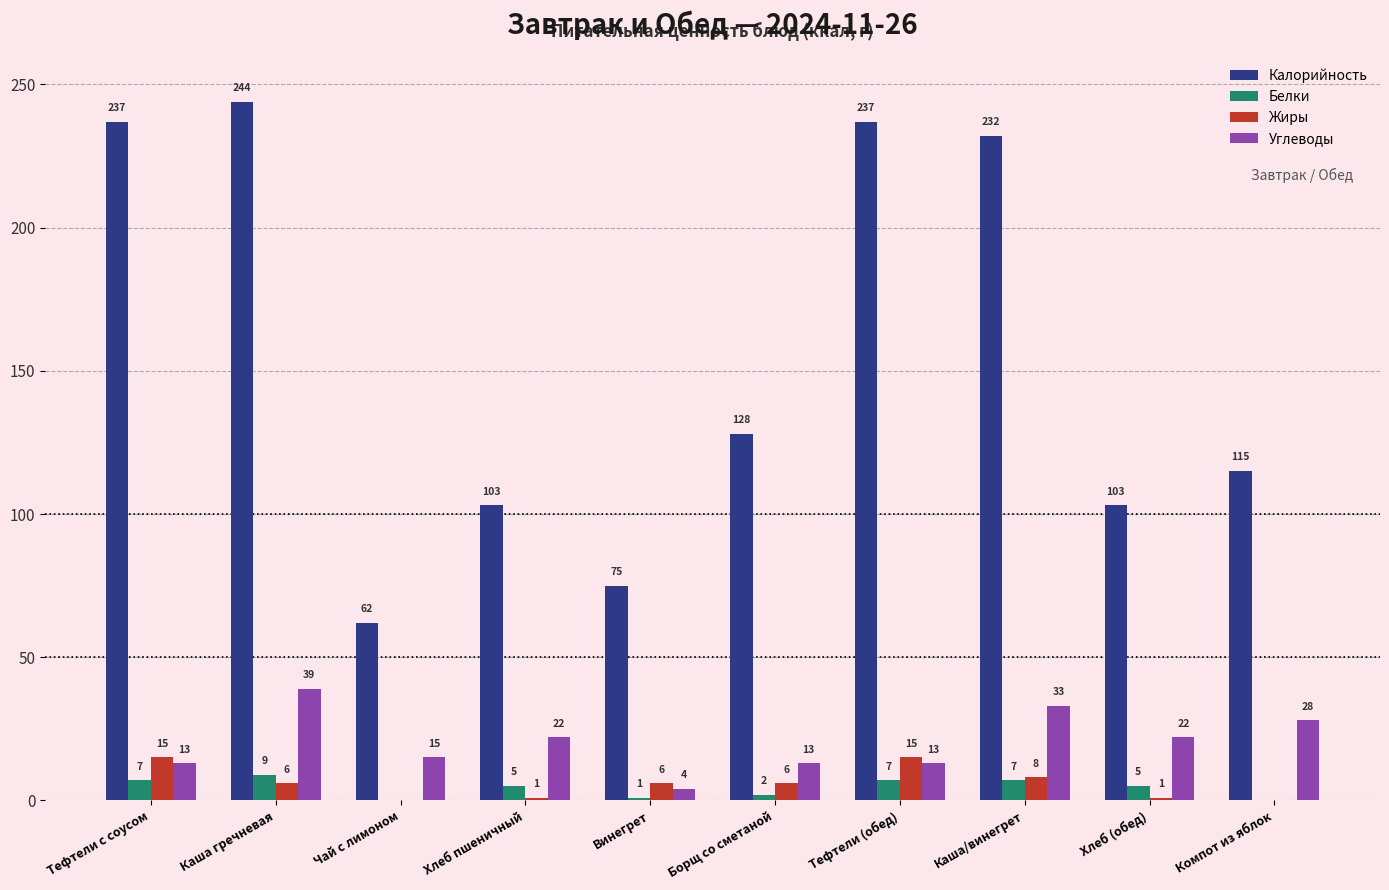

What is the sum of the Калорийность values at Тефтели с соусом and Борщ со сметаной?

365